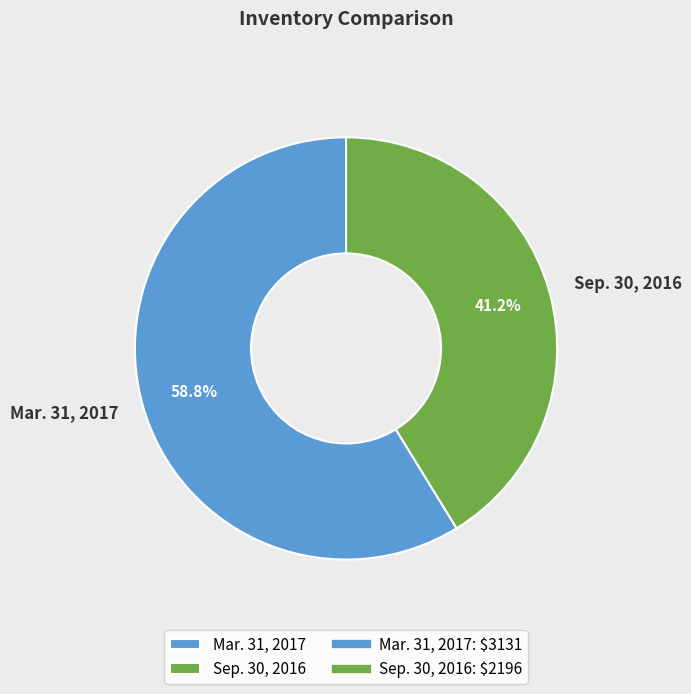

Rank the categories by value from highest to lowest.

Mar. 31, 2017, Sep. 30, 2016